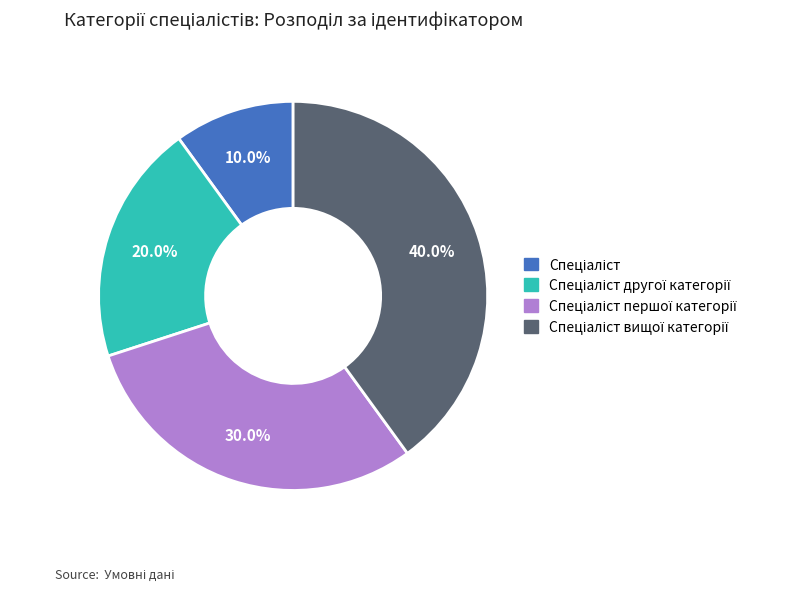

Is there any slice that represents more than half of the pie?

No